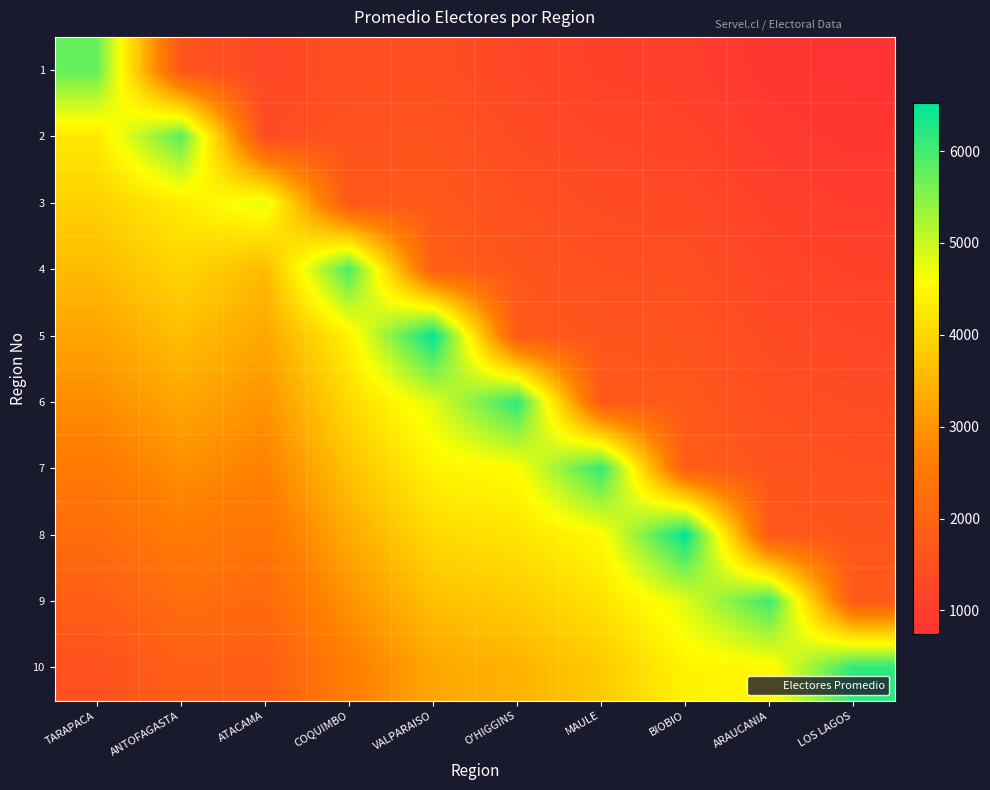

Reading right to left, list all the values displayed in this chart.

1: LOS LAGOS=740.8	ARAUCANIA=848.2	BIOBIO=1043.2	MAULE=1103.3	O'HIGGINS=1234.7	VALPARAISO=1434.4	COQUIMBO=1426.7	ATACAMA=1251.2	ANTOFAGASTA=1629.6	TARAPACA=5757.1
2: LOS LAGOS=864.3	ARAUCANIA=969.4	BIOBIO=1173.6	MAULE=1225.9	O'HIGGINS=1358.1	VALPARAISO=1564.8	COQUIMBO=1545.6	ATACAMA=1347.5	ANTOFAGASTA=5820.0	TARAPACA=4260.2
3: LOS LAGOS=987.7	ARAUCANIA=1090.6	BIOBIO=1304.0	MAULE=1348.5	O'HIGGINS=1481.6	VALPARAISO=1695.2	COQUIMBO=1664.4	ATACAMA=4812.5	ANTOFAGASTA=4306.8	TARAPACA=3914.8
4: LOS LAGOS=1111.2	ARAUCANIA=1211.8	BIOBIO=1434.4	MAULE=1471.1	O'HIGGINS=1605.1	VALPARAISO=1825.6	COQUIMBO=5944.4	ATACAMA=3561.2	ANTOFAGASTA=3957.6	TARAPACA=3569.4
5: LOS LAGOS=1234.7	ARAUCANIA=1332.9	BIOBIO=1564.8	MAULE=1593.6	O'HIGGINS=1728.5	VALPARAISO=6520.0	COQUIMBO=4398.9	ATACAMA=3272.5	ANTOFAGASTA=3608.4	TARAPACA=3223.9
6: LOS LAGOS=1358.1	ARAUCANIA=1454.1	BIOBIO=1695.2	MAULE=1716.2	O'HIGGINS=6173.3	VALPARAISO=4824.8	COQUIMBO=4042.2	ATACAMA=2983.8	ANTOFAGASTA=3259.2	TARAPACA=2878.5
7: LOS LAGOS=1481.6	ARAUCANIA=1575.3	BIOBIO=1825.6	MAULE=6129.4	O'HIGGINS=4568.3	VALPARAISO=4433.6	COQUIMBO=3685.6	ATACAMA=2695.0	ANTOFAGASTA=2910.0	TARAPACA=2533.1
8: LOS LAGOS=1605.1	ARAUCANIA=1696.5	BIOBIO=6520.0	MAULE=4535.8	O'HIGGINS=4197.9	VALPARAISO=4042.4	COQUIMBO=3328.9	ATACAMA=2406.2	ANTOFAGASTA=2560.8	TARAPACA=2187.7
9: LOS LAGOS=1728.5	ARAUCANIA=6058.8	BIOBIO=4824.8	MAULE=4168.0	O'HIGGINS=3827.5	VALPARAISO=3651.2	COQUIMBO=2972.2	ATACAMA=2117.5	ANTOFAGASTA=2211.6	TARAPACA=1842.3
10: LOS LAGOS=6173.3	ARAUCANIA=4483.5	BIOBIO=4433.6	MAULE=3800.2	O'HIGGINS=3457.1	VALPARAISO=3260.0	COQUIMBO=2615.6	ATACAMA=1828.8	ANTOFAGASTA=1862.4	TARAPACA=1496.8